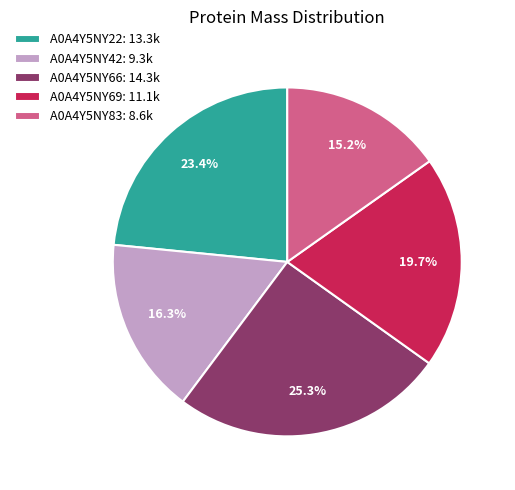

Is there a majority slice in this chart?

No